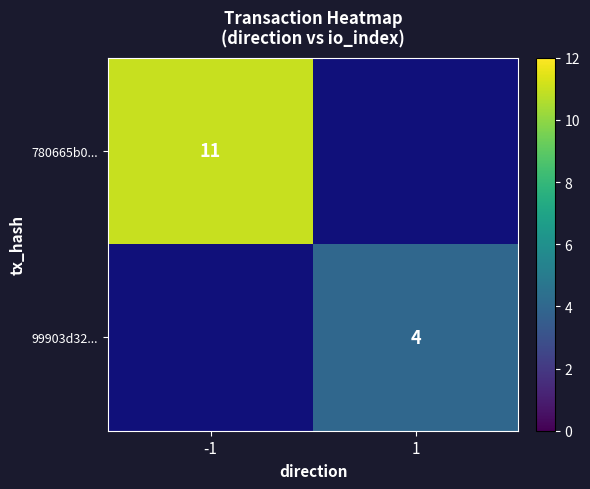

Is it true that 99903d32... equals 6 at 1?

False